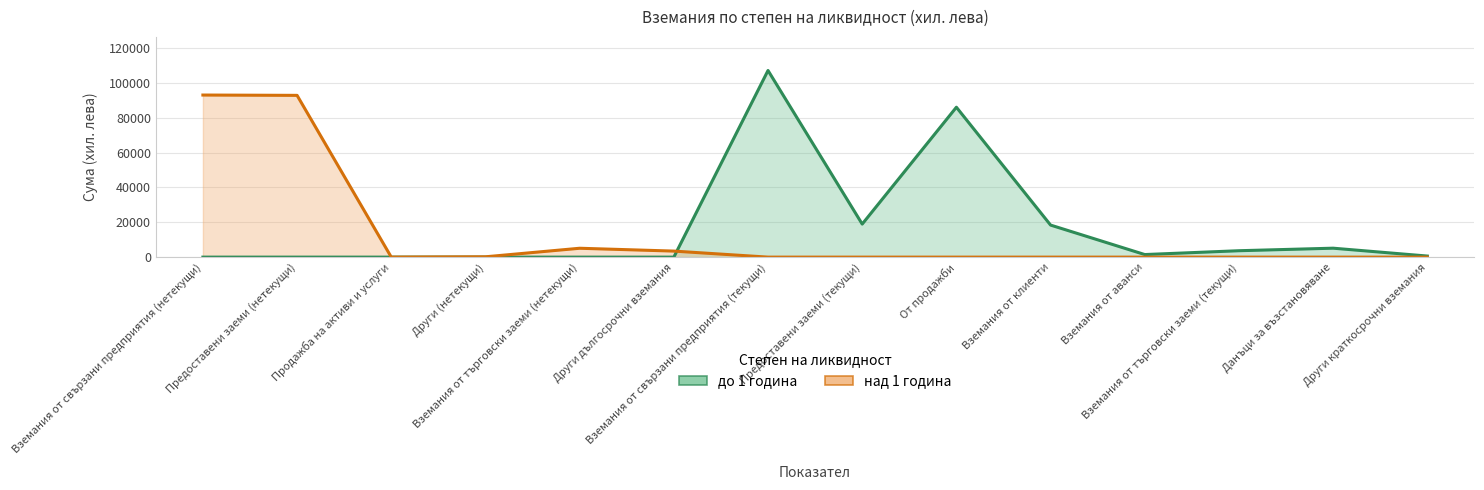

Rank the series at Продажба на активи и услуги from highest to lowest value.

до 1 година, над 1 година